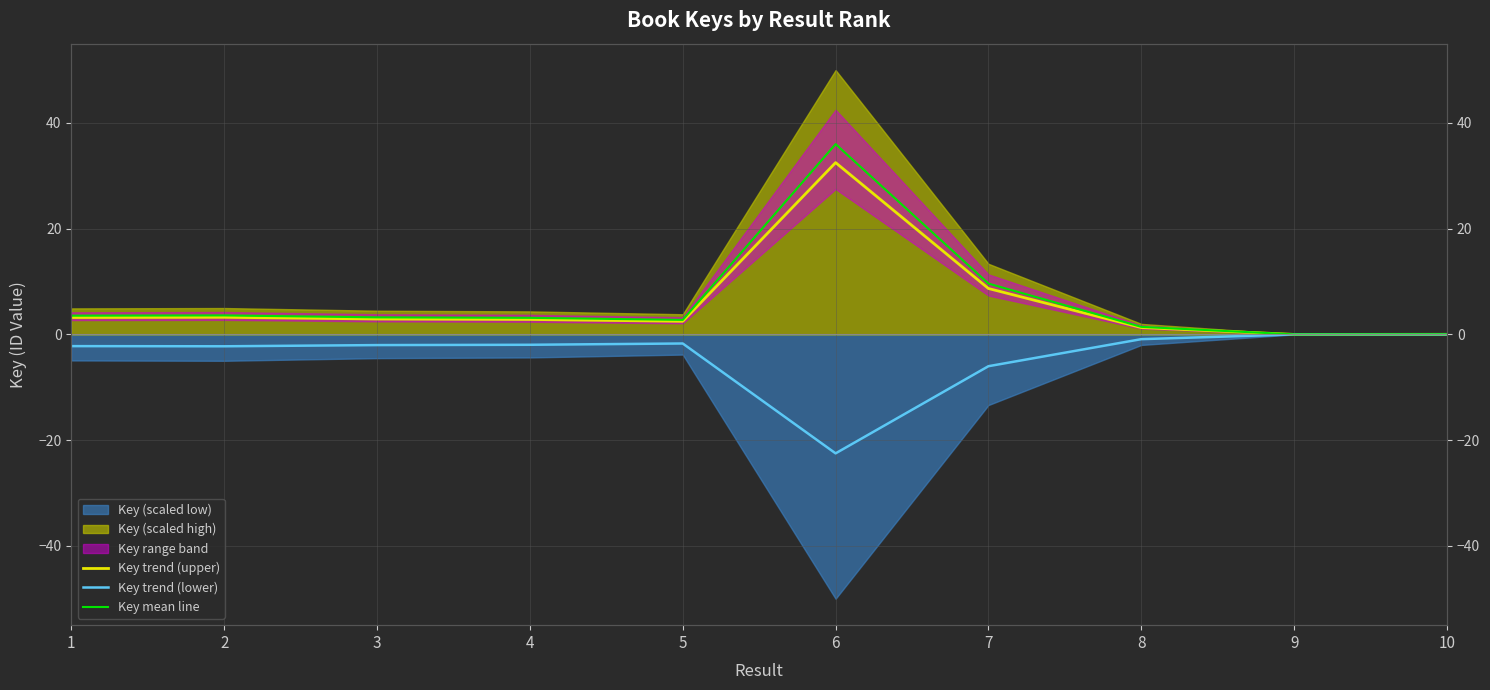

How many data points does each series have?

10